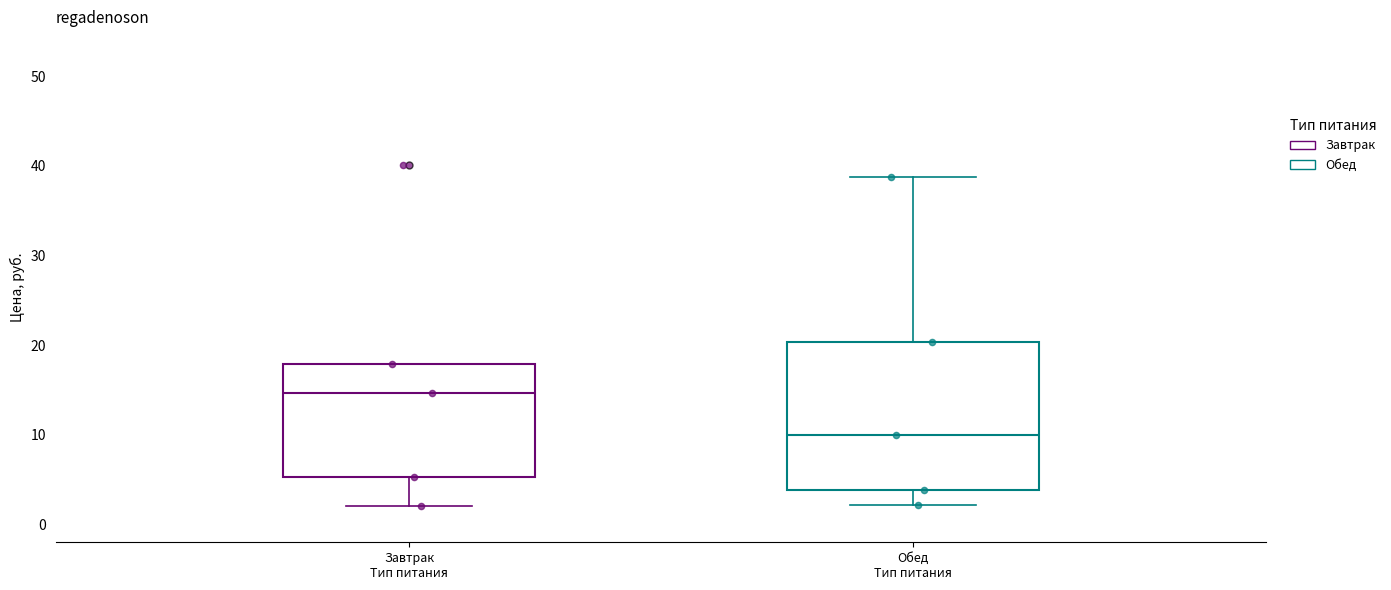

Reading left to right, read every box against the y-axis: the position of its median line, the range the box covers, and the ends of its whiskers. The values are not printed on the chart, so give them approximately, as read against the axis.

Завтрак Тип питания: median 15, box 5 to 18, whiskers 2 to 18
Обед Тип питания: median 10, box 4 to 20, whiskers 2 to 39